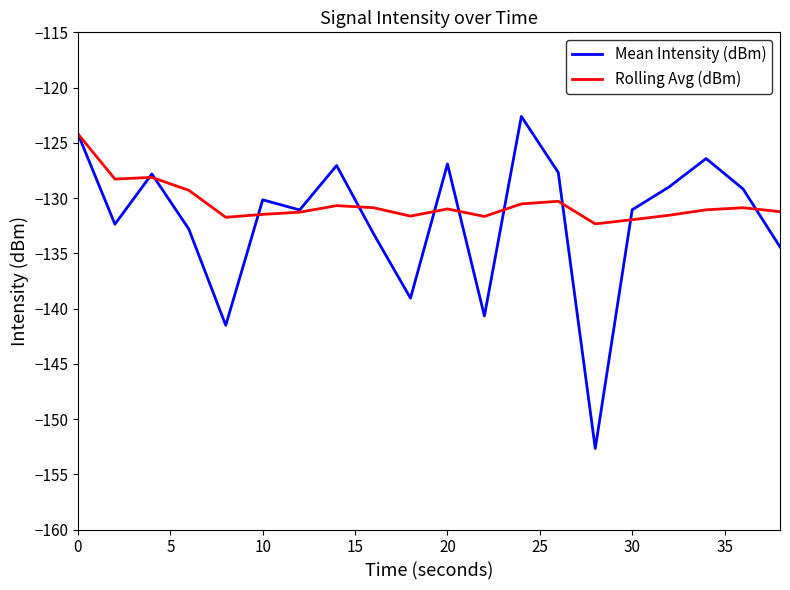

Does the chart have visible grid lines?

No